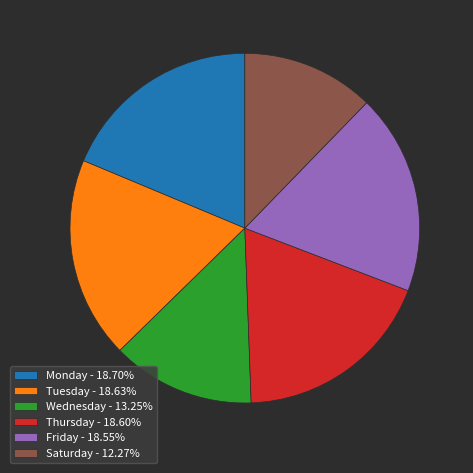

Do Monday - 18.70% and Saturday - 12.27% together represent more than half of the pie?

No